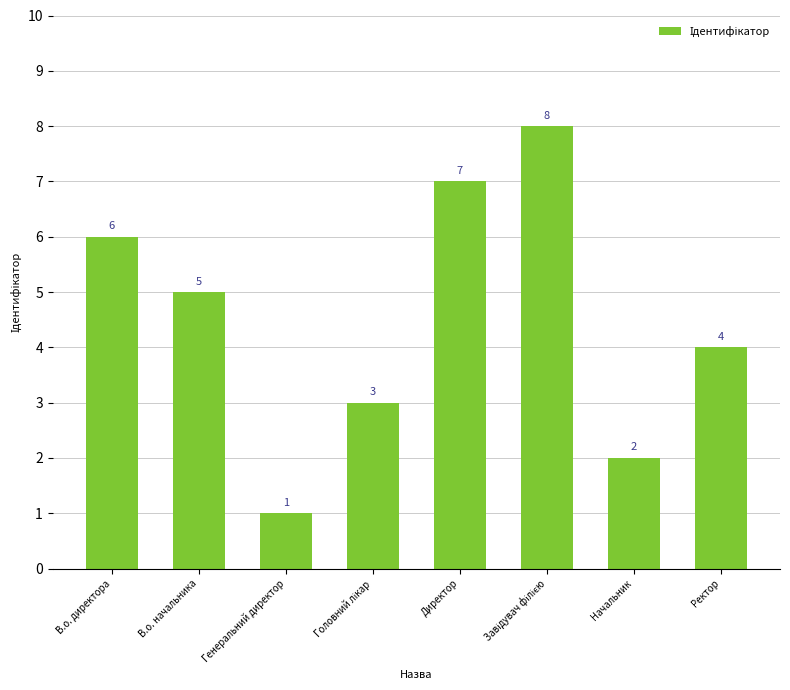

Reading left to right, list all the values displayed in this chart.

6	5	1	3	7	8	2	4